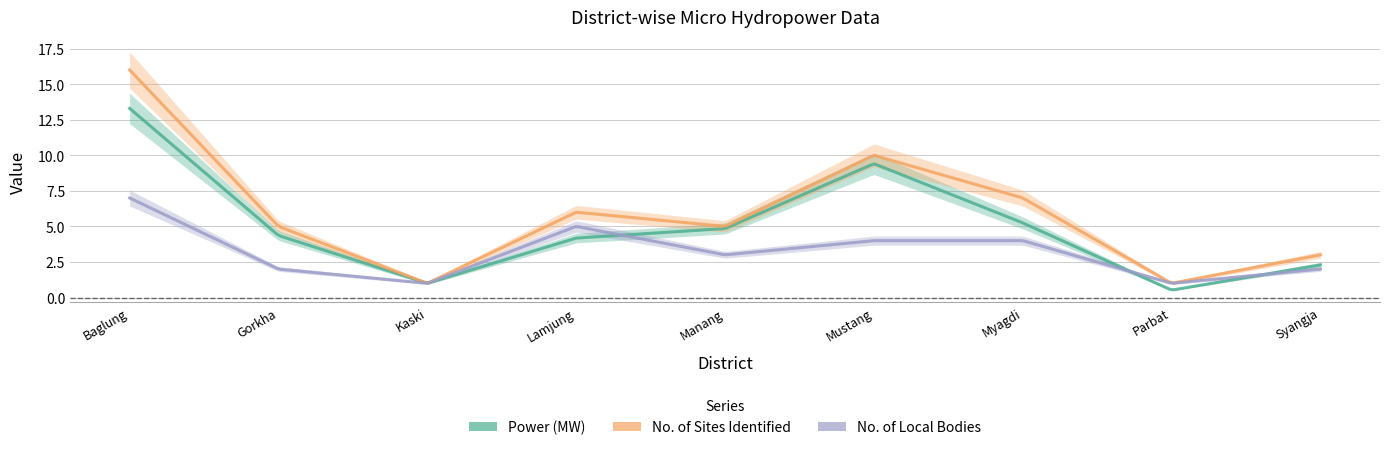

How many interior local peaks does the Power (MW) series have?

1